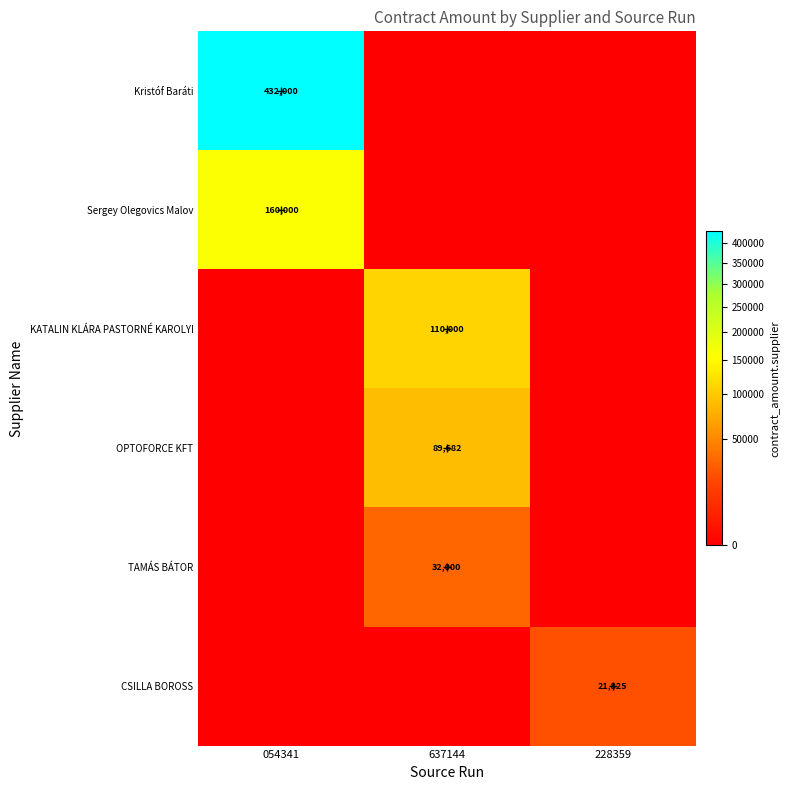

Is the value of CSILLA BOROSS at 637144 greater than the value of Sergey Olegovics Malov at 228359?

No